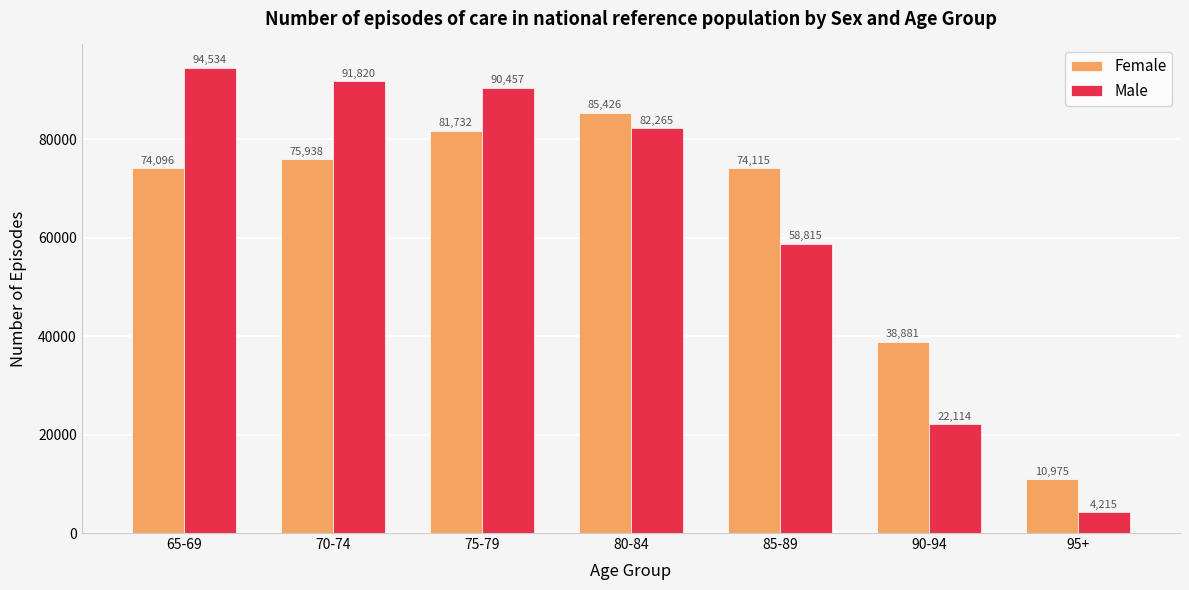

What is the sum of all Female values?

441163